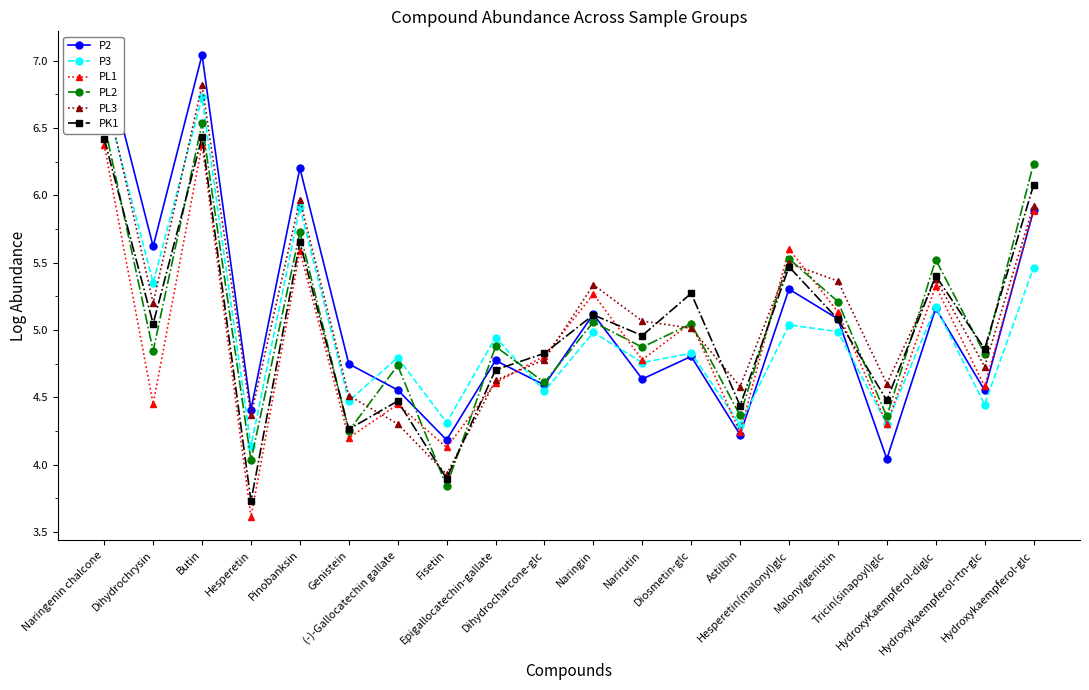

The P3 series shows 4.9 at Epigallocatechin-gallate. True or false?

True